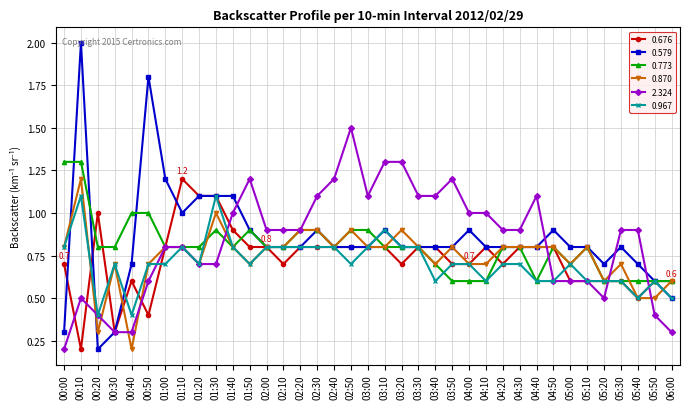

Is it true that 0.870 equals 2.0 at 00:10?

False